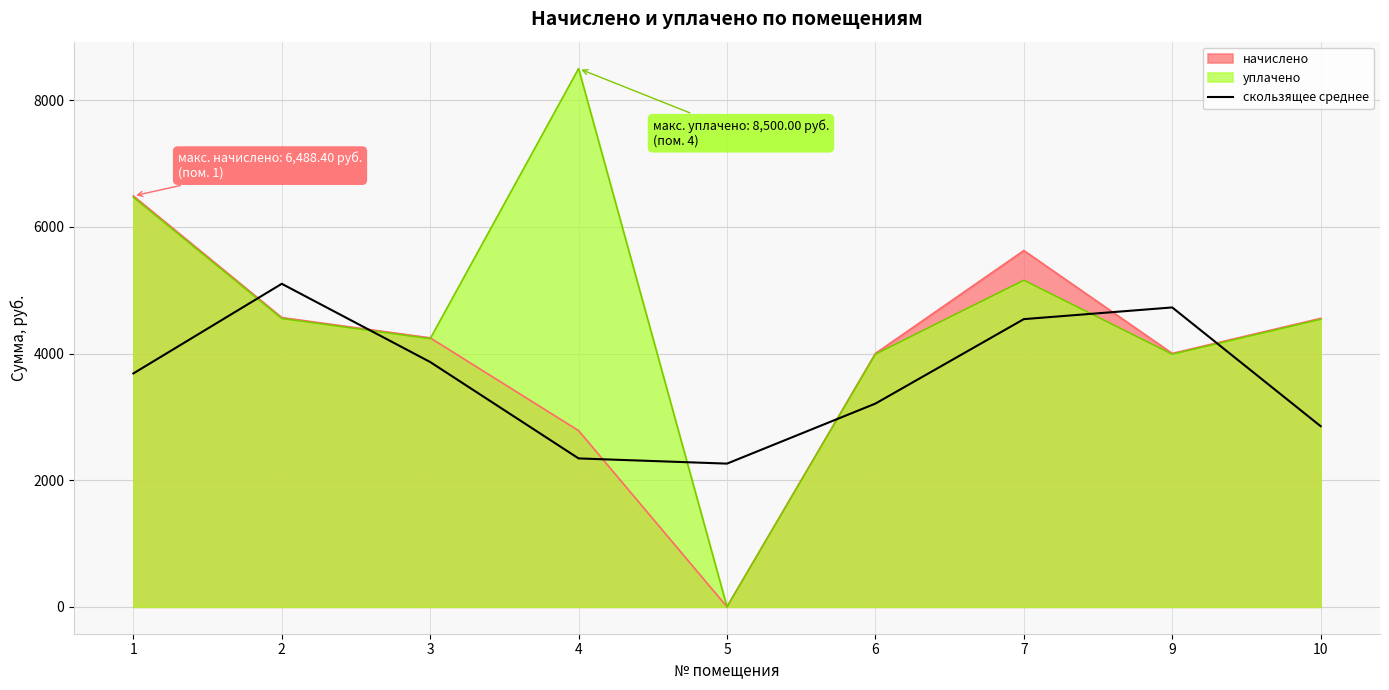

Which series has the widest spread of values?

уплачено